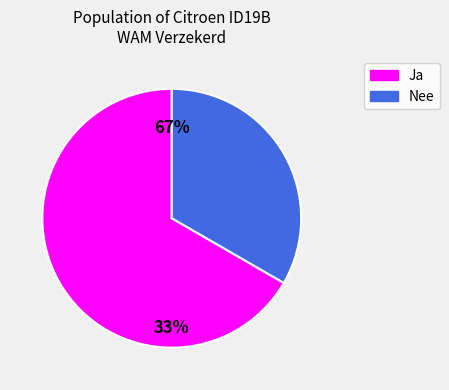

How many segments does this pie chart have?

2